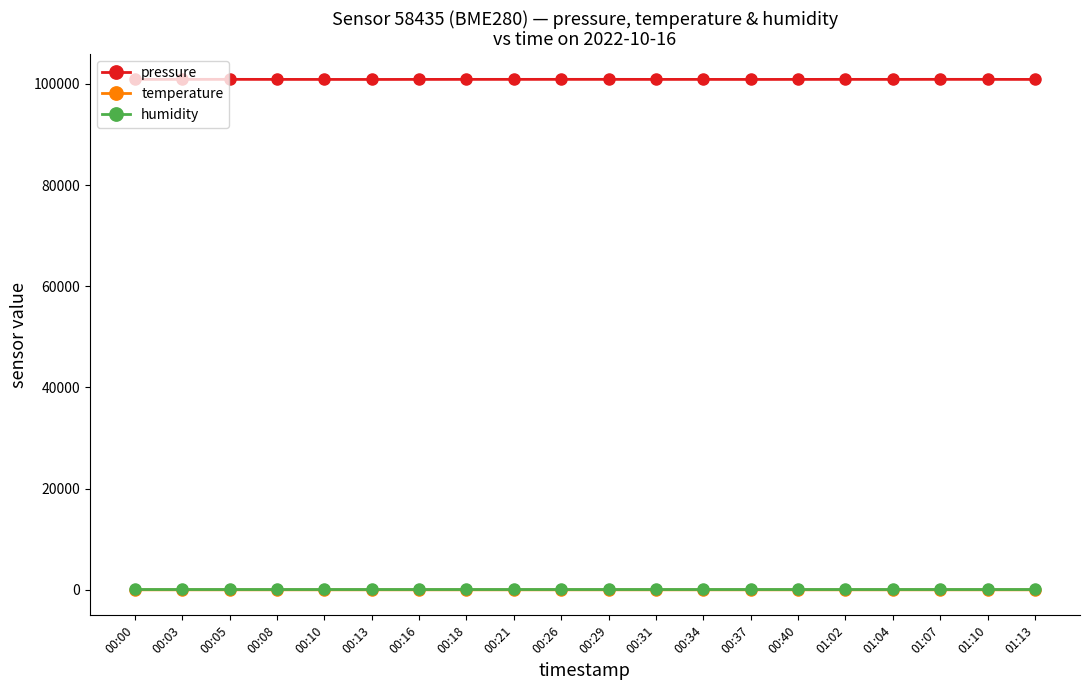

How many lines are shown in the chart?

3